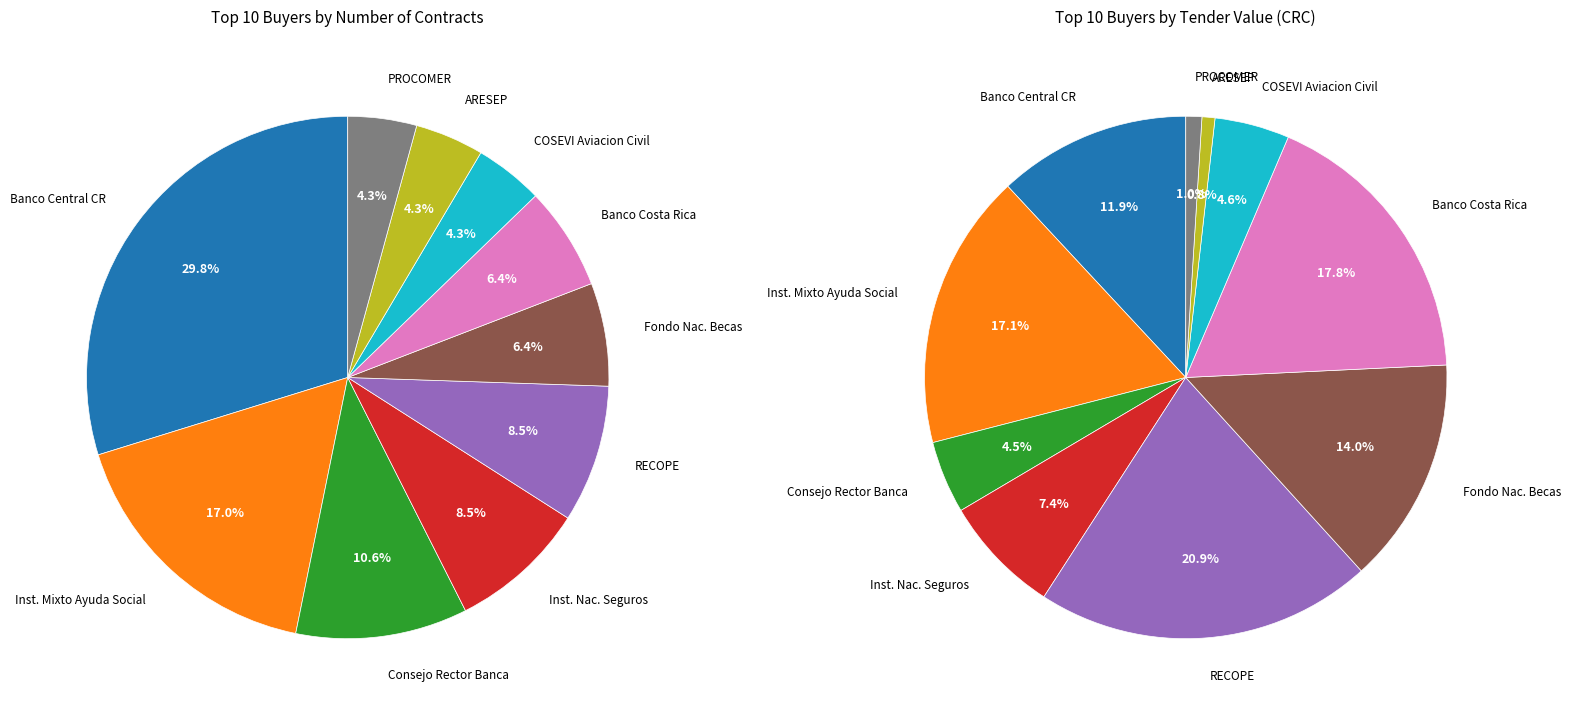

Is REFINADORA COSTARRICENSE DE PETROLEO the majority of the pie?

No